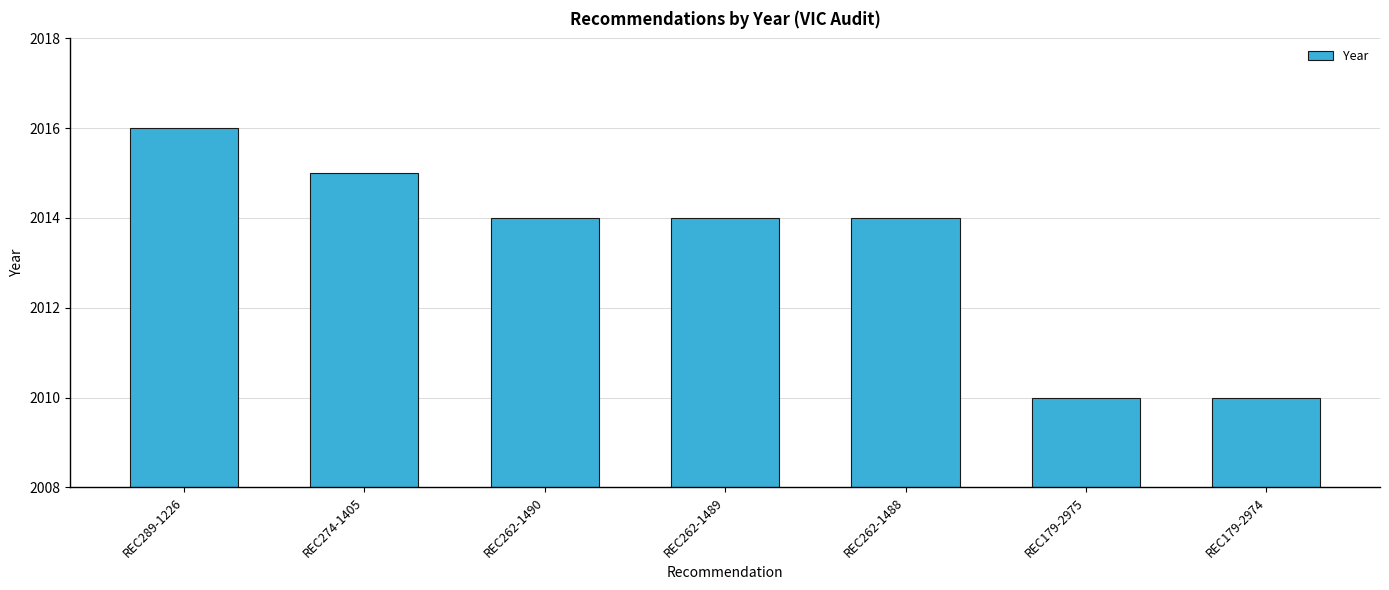

The value at REC179-2975 is 1106. True or false?

False